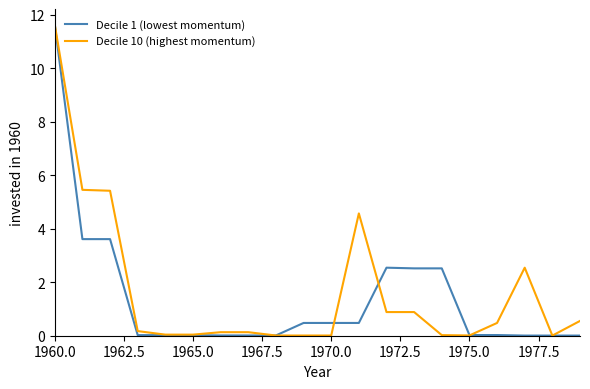

What is the maximum value shown in the chart?

11.6